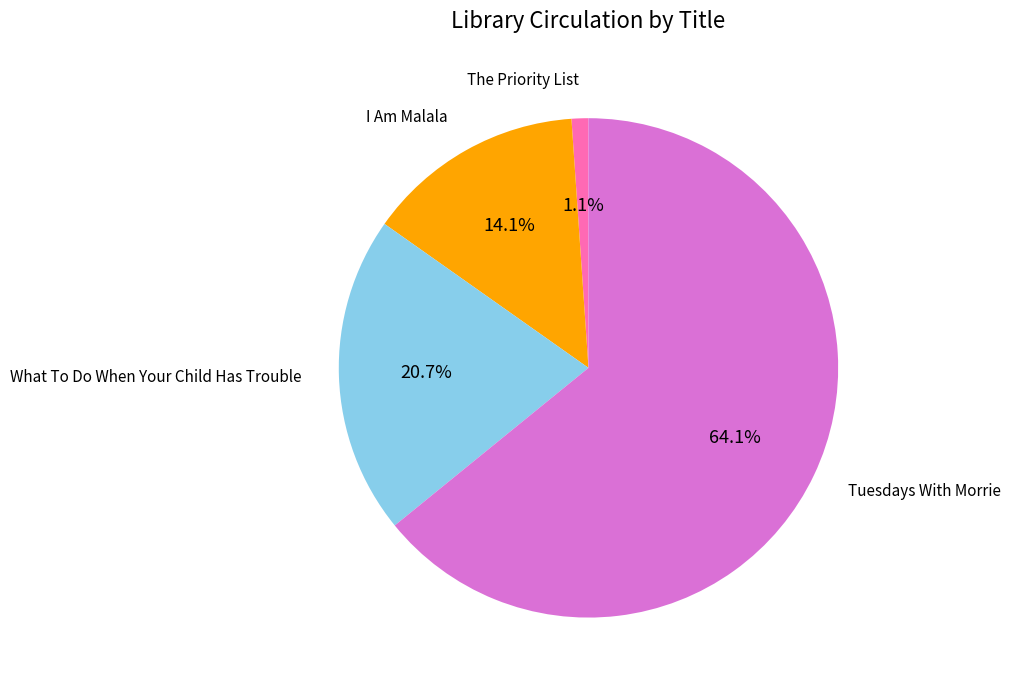

Is there any slice that represents more than half of the pie?

Yes